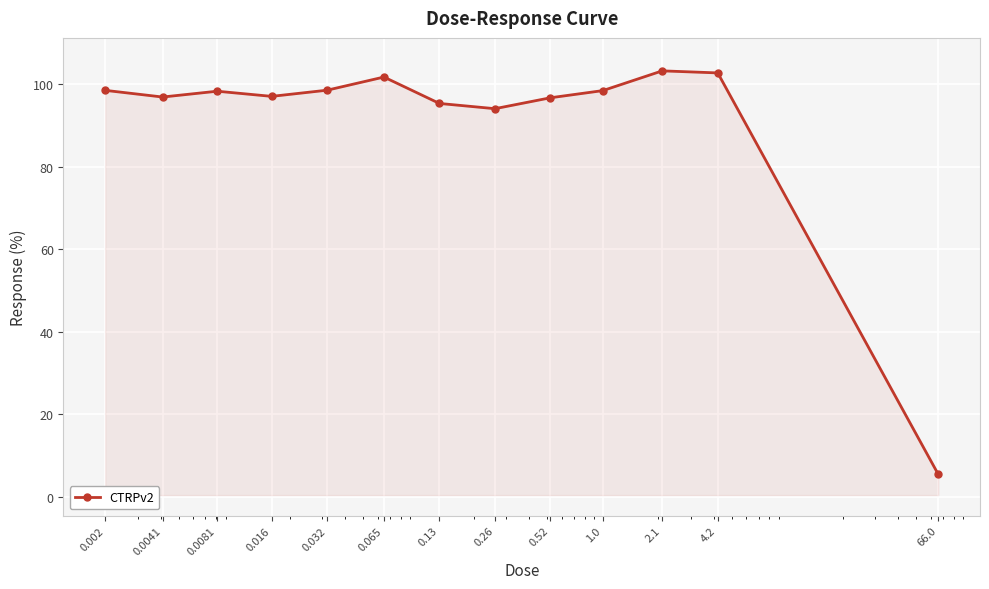

Does the chart have visible grid lines?

Yes